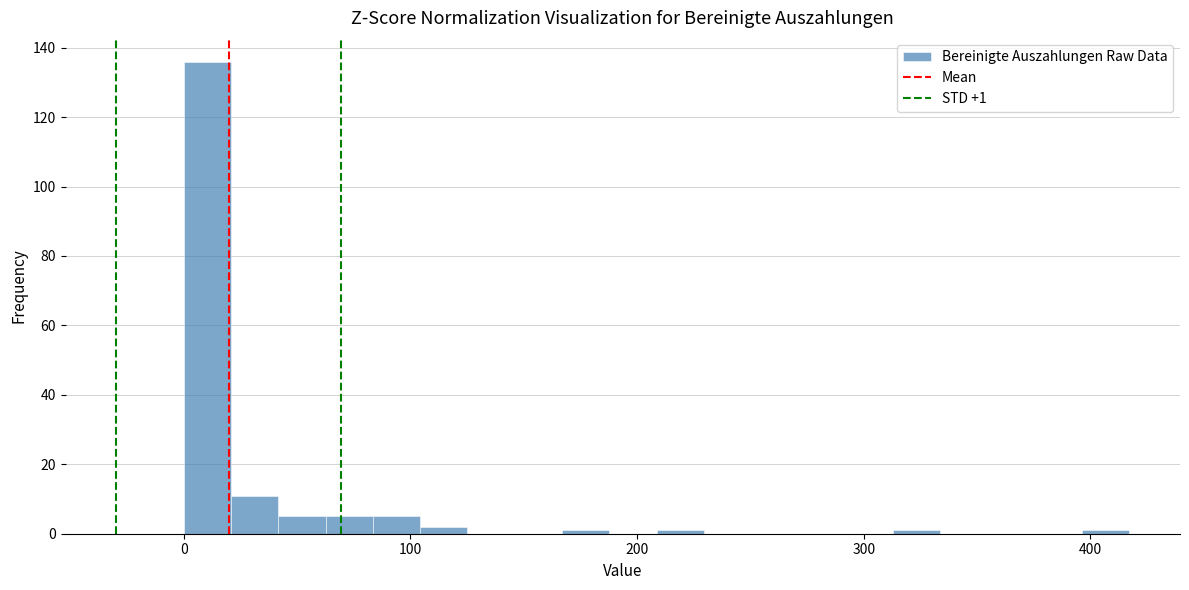

Read against the x-axis, roughly where is the centre of the tallest bar?

10